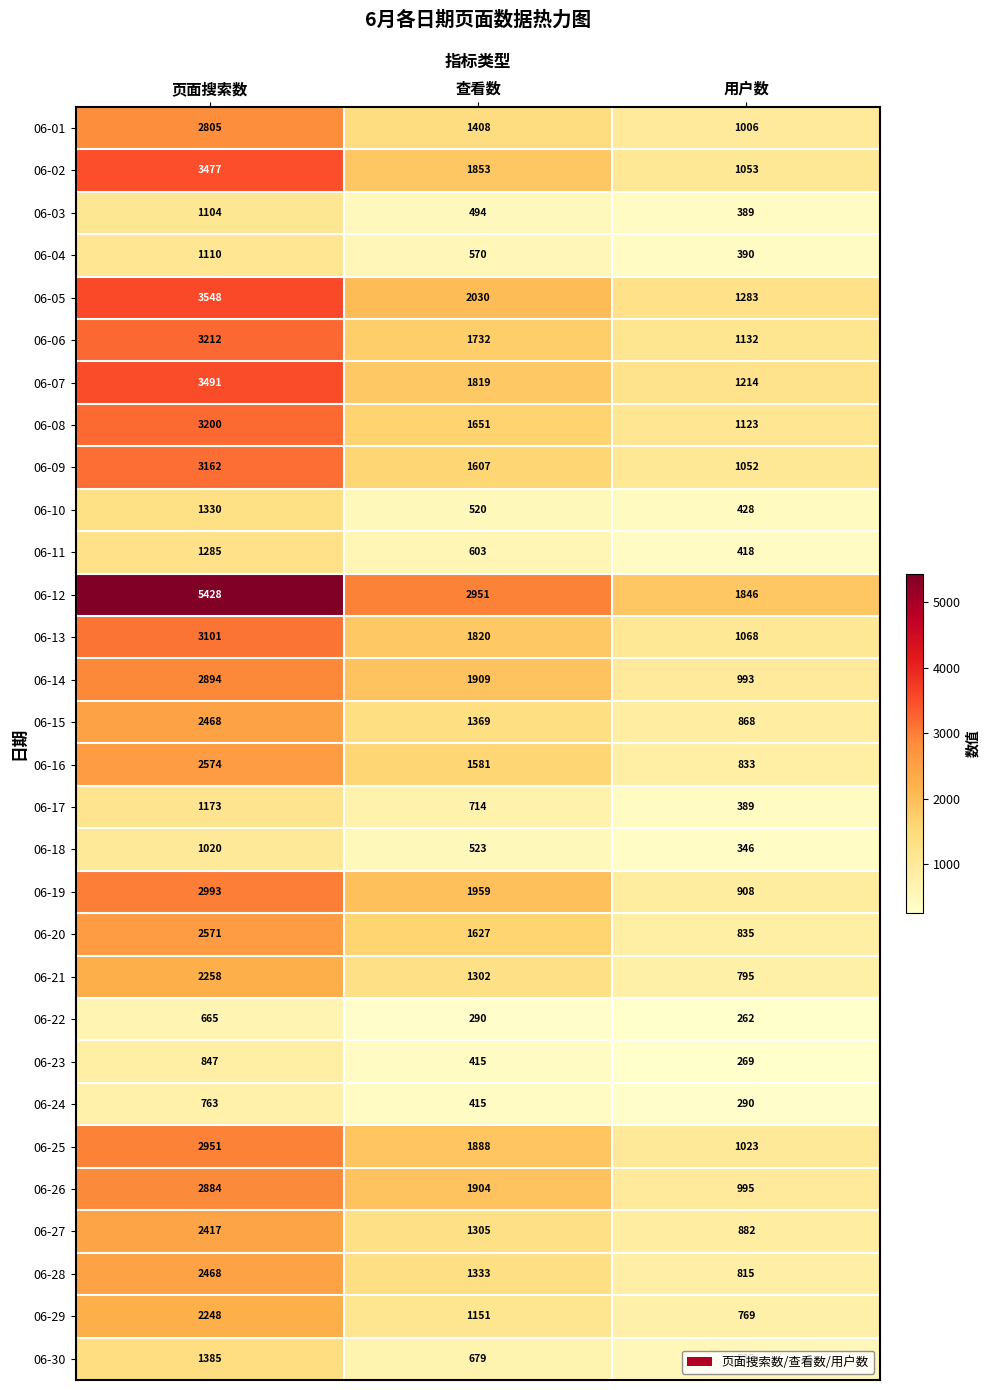

What is the spread (max minus min) of values at 页面搜索数?

4763